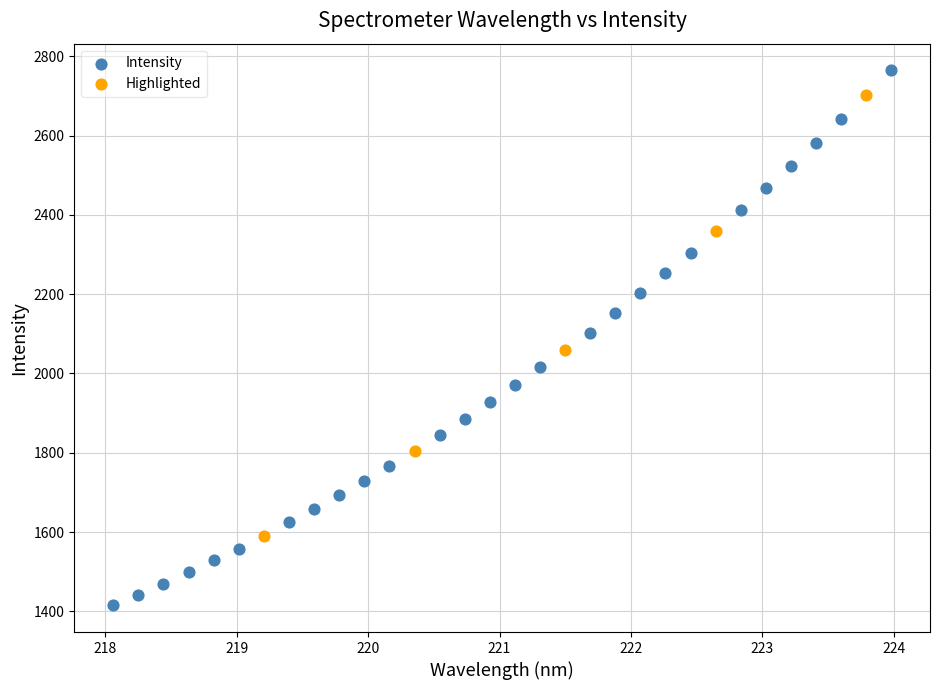

Which series contains the highest Y value?

Intensity